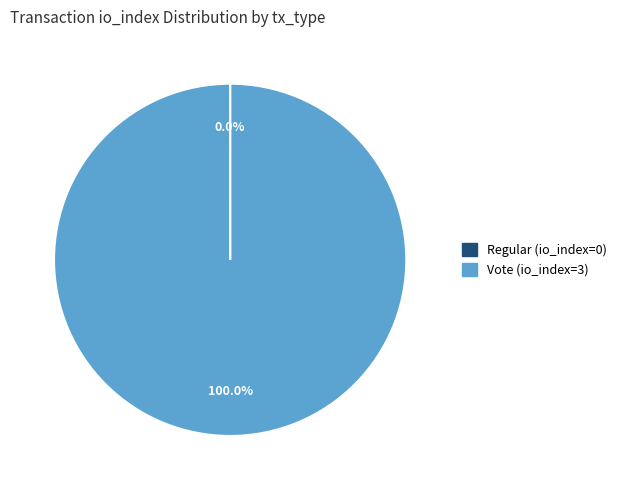

Which category has the biggest portion of the pie?

Vote (io_index=3)